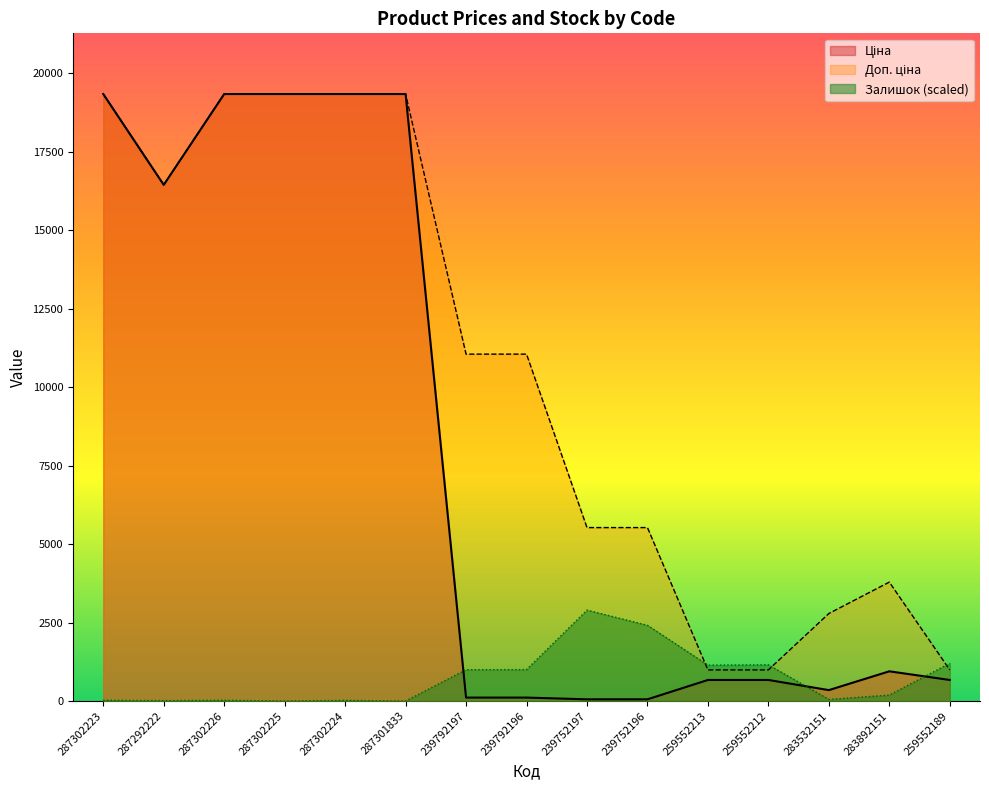

Reading left to right, list all the values displayed in this chart.

Ціна: 287302223=19343.1	287292222=16448.2	287302226=19343.1	287302225=19343.1	287302224=19343.1	287301833=19343.1	239792197=110.5	239792196=110.5	239752197=55.3	239752196=55.3	259552213=672.1	259552212=672.1	283532151=348.6	283892151=947.6	259552189=672.1
Доп. ціна: 287302223=19343.1	287292222=16448.2	287302226=19343.1	287302225=19343.1	287302224=19343.1	287301833=19343.1	239792197=11055.0	239792196=11055.0	239752197=5528.0	239752196=5528.0	259552213=992.7	259552212=992.7	283532151=2789.2	283892151=3790.3	259552189=992.7
Залишок: 287302223=24.2	287292222=13.8	287302226=24.2	287302225=0.0	287302224=20.7	287301833=0.0	239792197=999.4	239792196=1002.9	239752197=2898.0	239752196=2413.8	259552213=1144.7	259552212=1155.1	283532151=51.9	283892151=190.2	259552189=1203.5